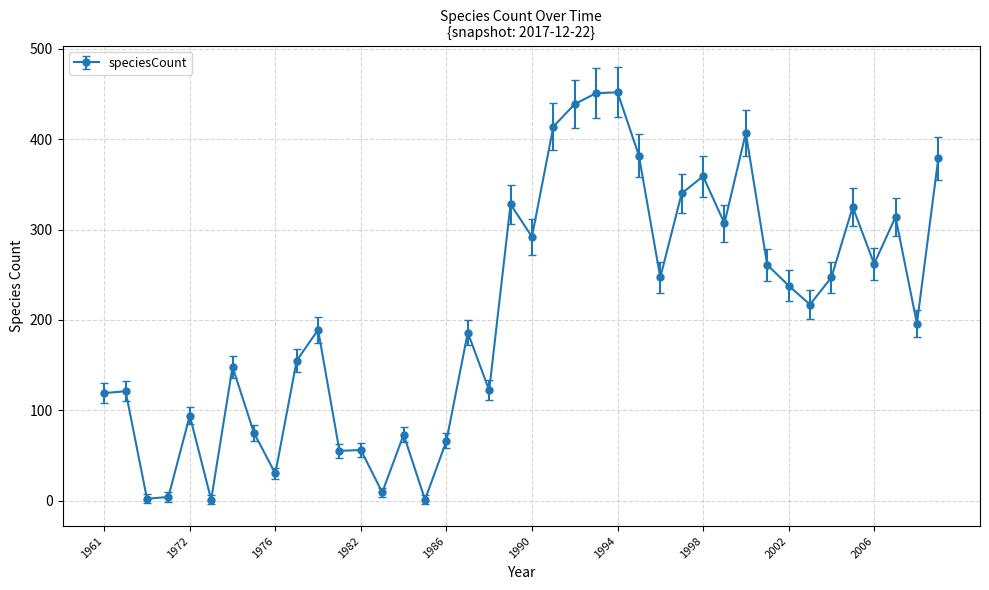

What is the difference between the second highest and minimum values?

450